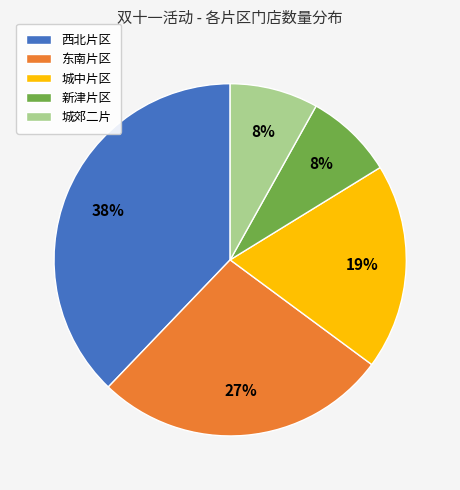

Is it true that 西北片区 is 11% of the pie?

False